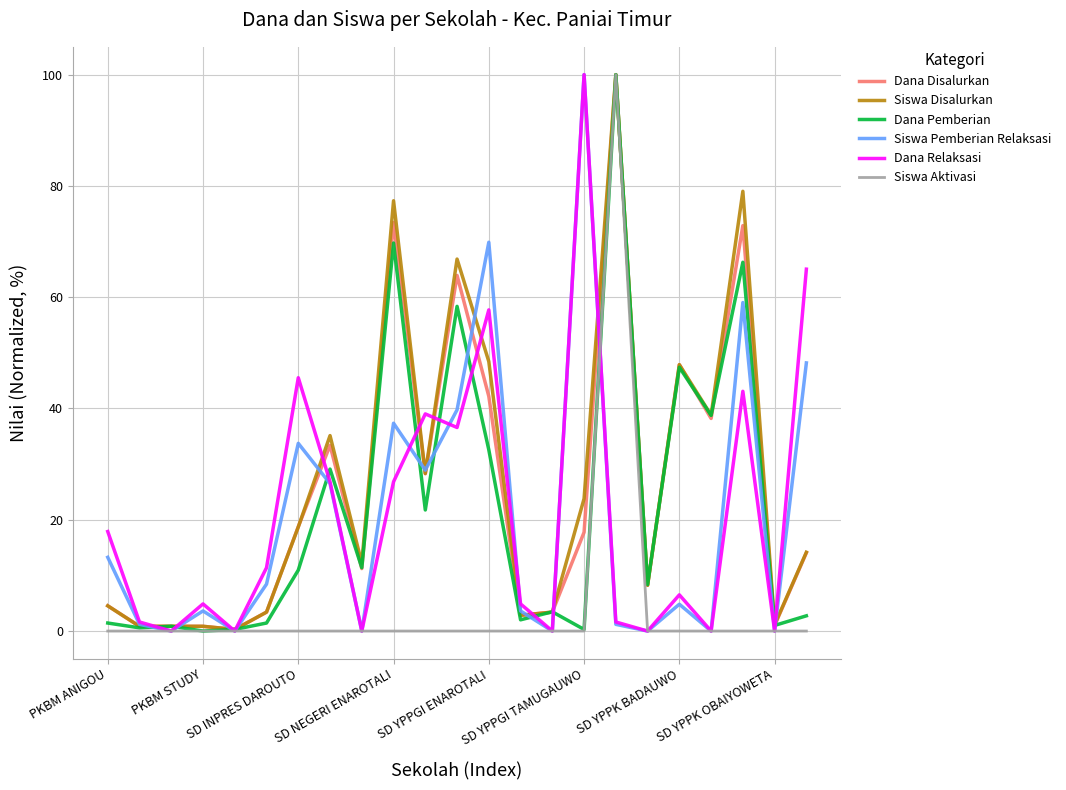

What is the highest value of the Dana Pemberian series?

100.0